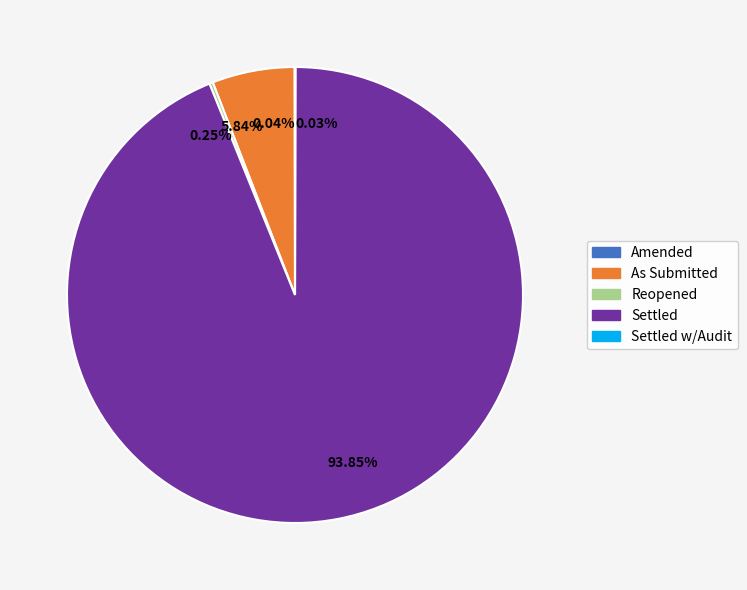

What is the majority slice?

93.85%